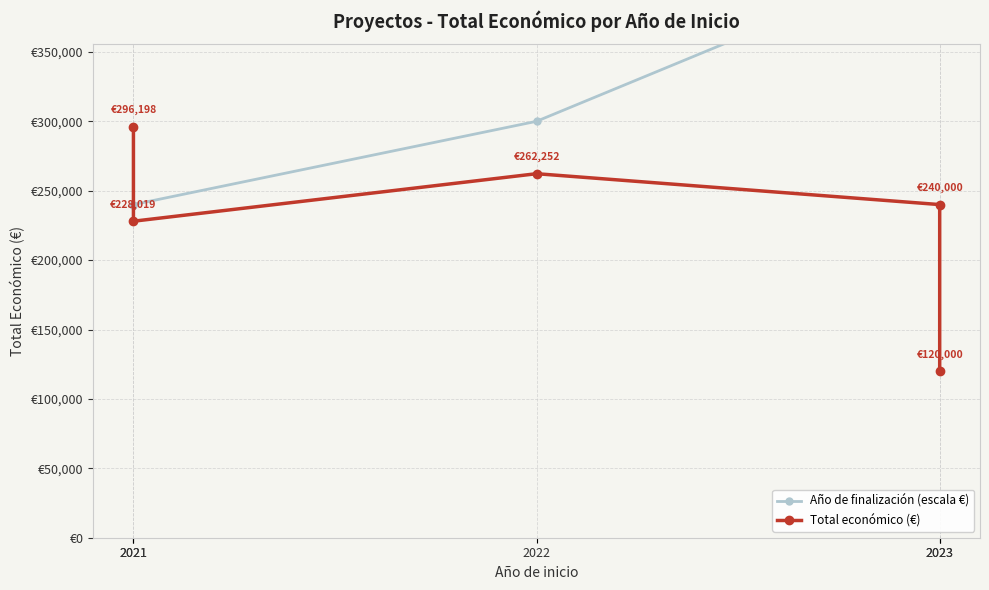

What is the spread (max minus min) of values at 2022?

37748